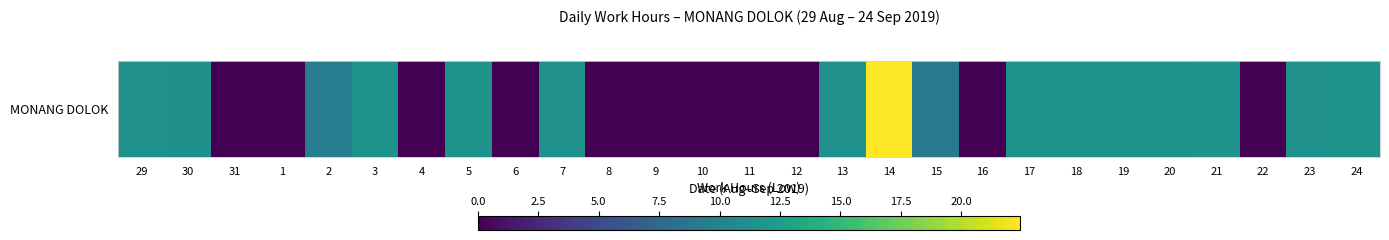

Reading left to right, transcribe all the data shown in this chart.

11.3	11.3	0.0	0.0	9.5	11.4	0.0	11.5	0.0	11.3	0.0	0.0	0.0	0.0	0.0	11.4	22.4	9.2	0.0	11.4	11.4	11.5	11.4	11.6	0.0	11.4	11.4